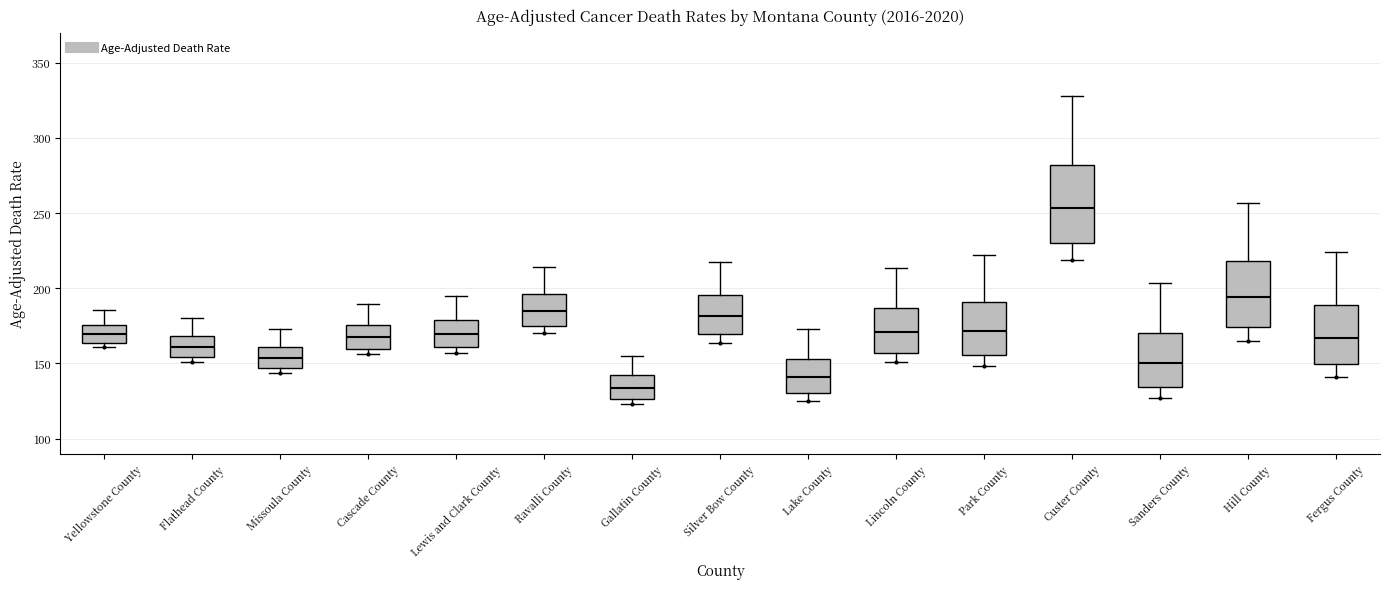

Comparing the boxes themselves (not the whiskers), which one is the tallest?

Custer County